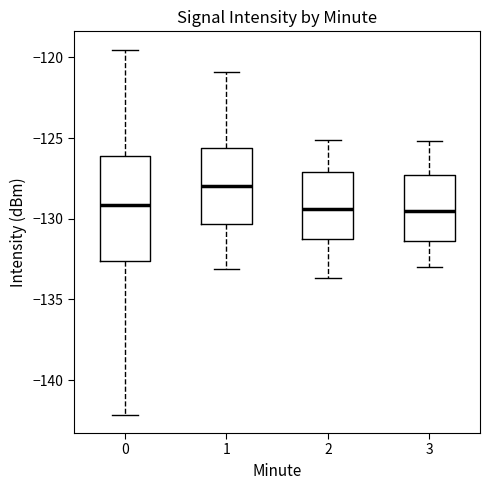

Reading left to right, transcribe this box plot: for each box, give where its median line is, the range the box spans, and where its two whiskers end, as read against the y-axis. The values are not printed on the chart, so give them approximately, as read against the axis.

0: median -129.0, box -132.5 to -126.0, whiskers -142.0 to -119.5
1: median -128.0, box -130.5 to -125.5, whiskers -133.0 to -121.0
2: median -129.5, box -131.0 to -127.0, whiskers -133.5 to -125.0
3: median -129.5, box -131.5 to -127.5, whiskers -133.0 to -125.0